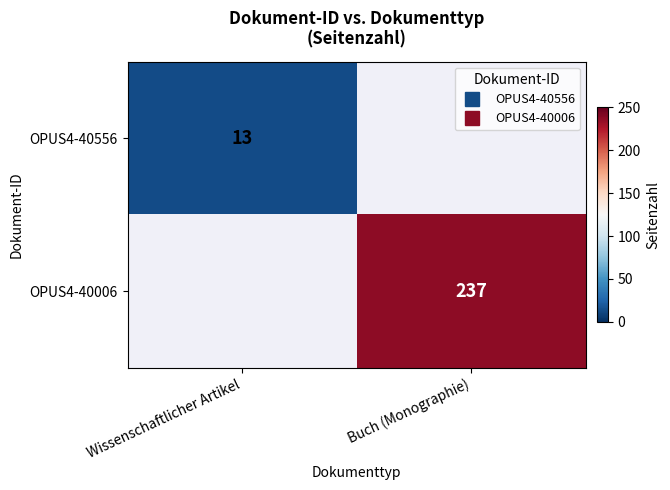

List the labels in order of OPUS4-40006 value, smallest first.

Wissenschaftlicher Artikel, Buch (Monographie)